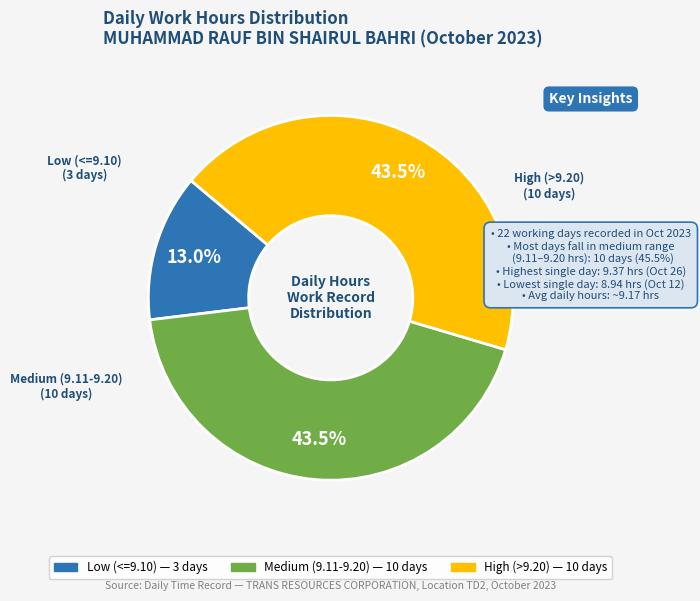

Count the number of slices in the pie.

3